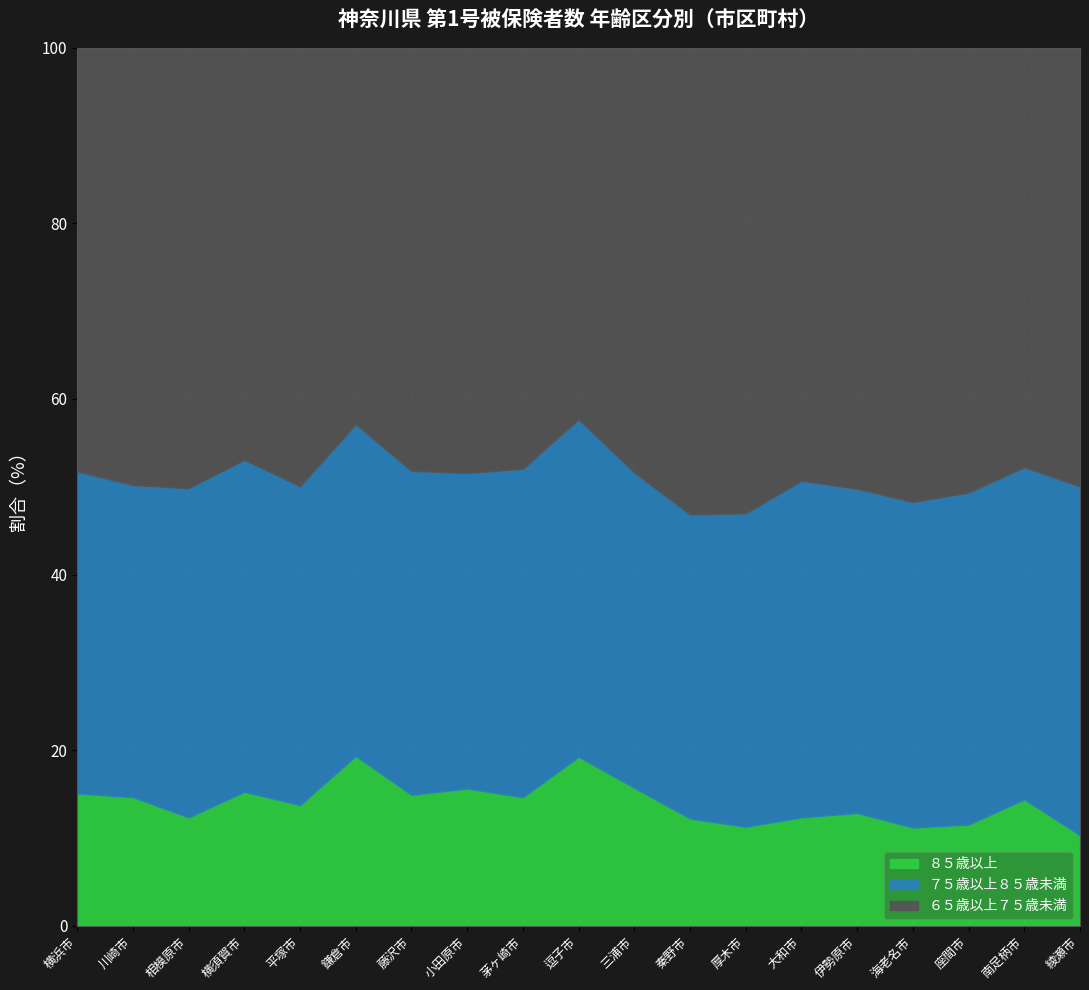

What is the total value across all series at 相模原市?

100.0